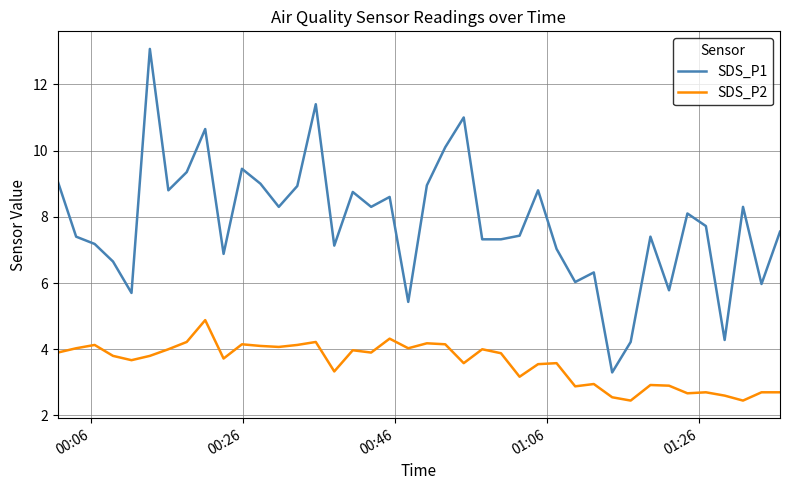

List the series in order of their overall mean, highest first.

SDS_P1, SDS_P2